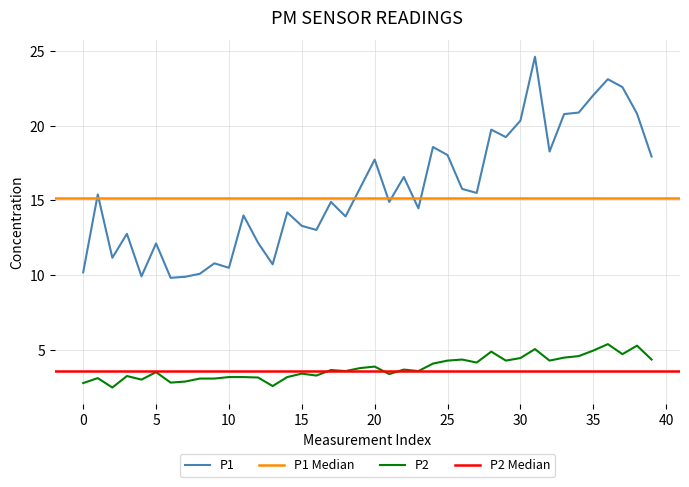

List the series in order of their overall mean, highest first.

P1, P2